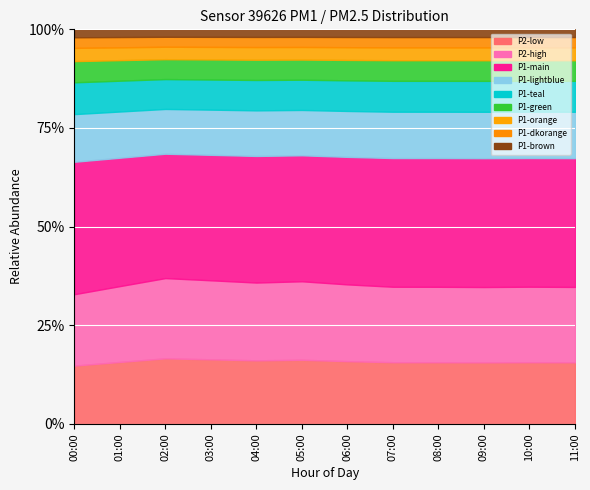

What position from the right is 00:00?

12